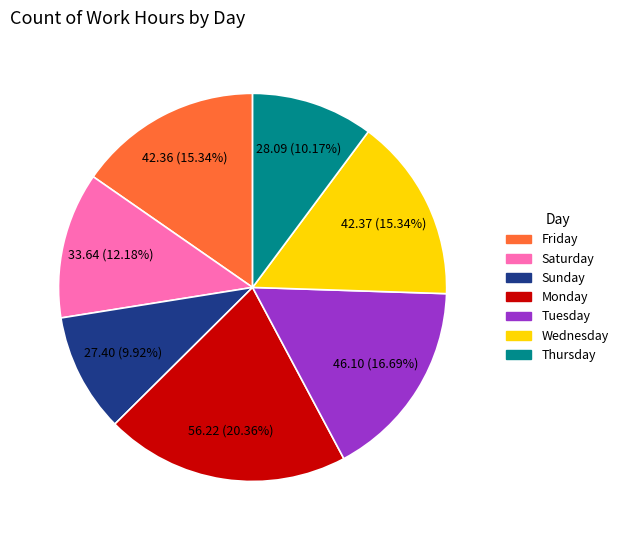

Which has a higher value, Wednesday or Saturday?

Wednesday